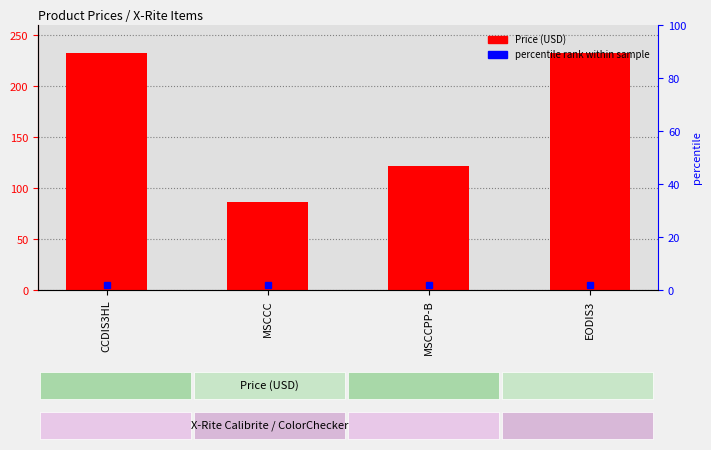

List the labels in order of value, smallest first.

MSCCC, MSCCPP-B, EODIS3, CCDIS3HL